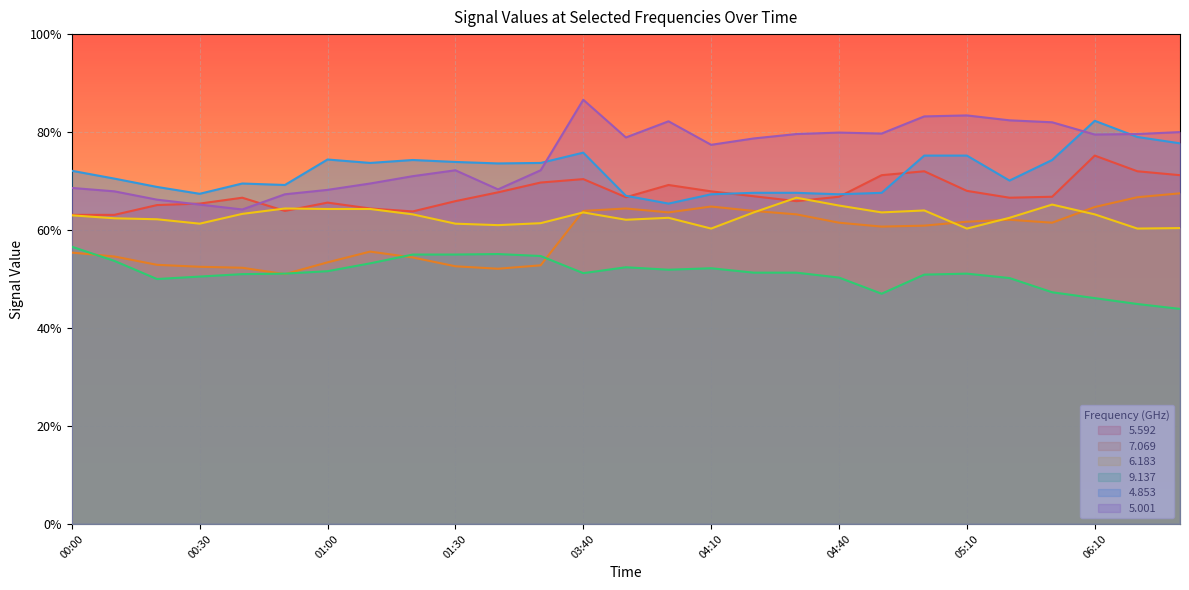

Is it true that 4.853 equals 75.2 at 05:10?

True